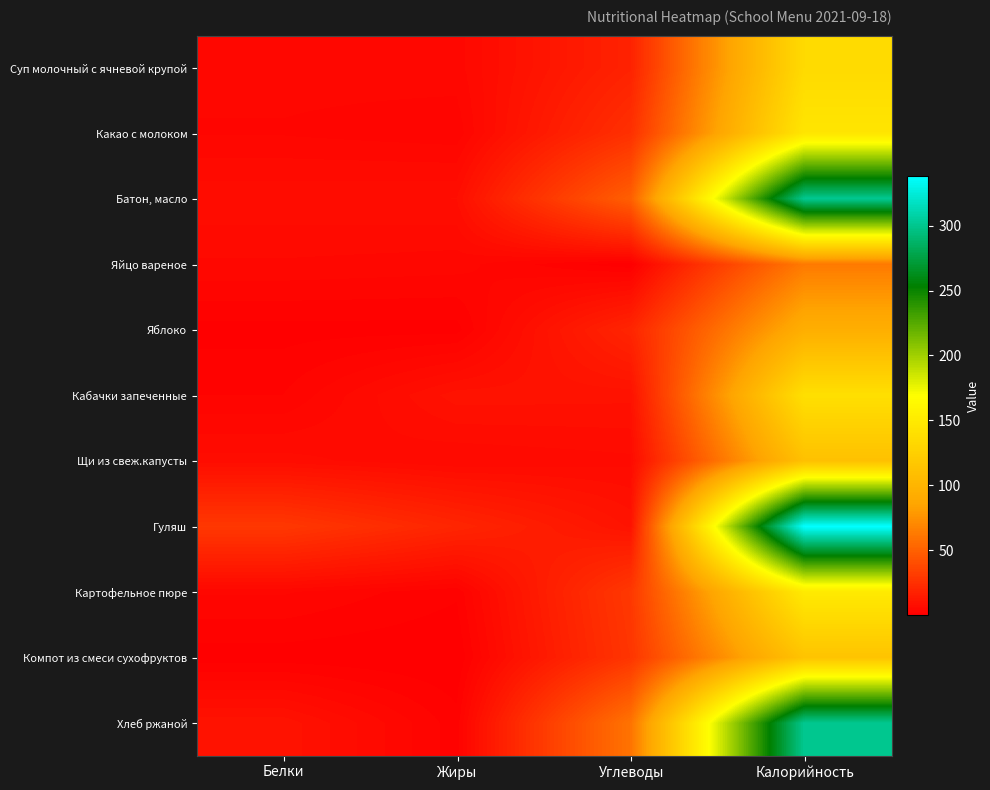

Rank the series at Жиры from highest to lowest value.

Гуляш, Кабачки запеченные, Батон, масло, Щи из свеж.капусты, Суп молочный с ячневой крупой, Яйцо вареное, Какао с молоком, Хлеб ржаной, Картофельное пюре, Яблоко, Компот из смеси сухофруктов